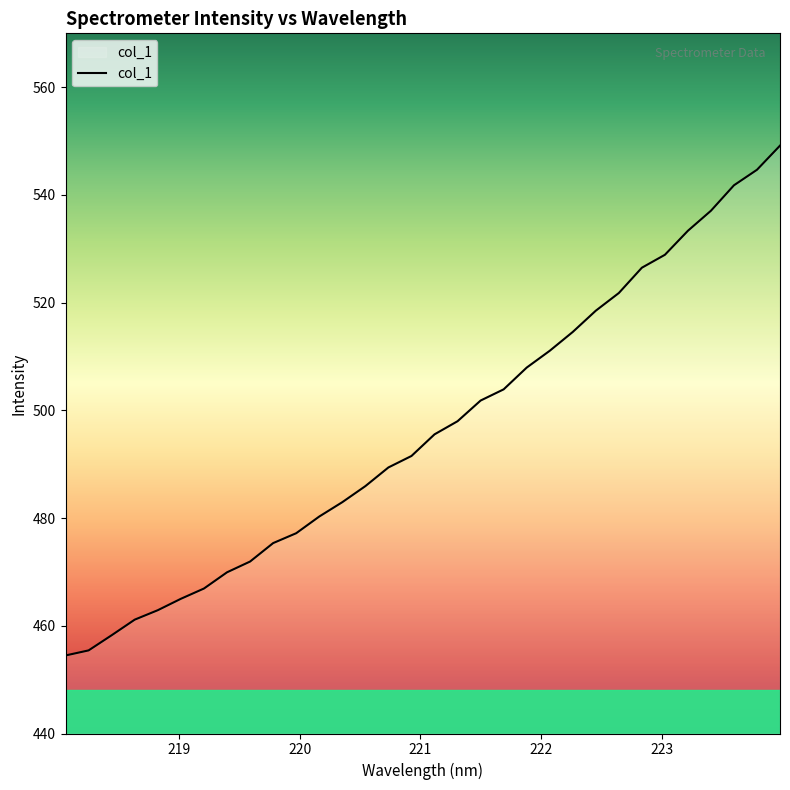

How many lines are shown in the chart?

1